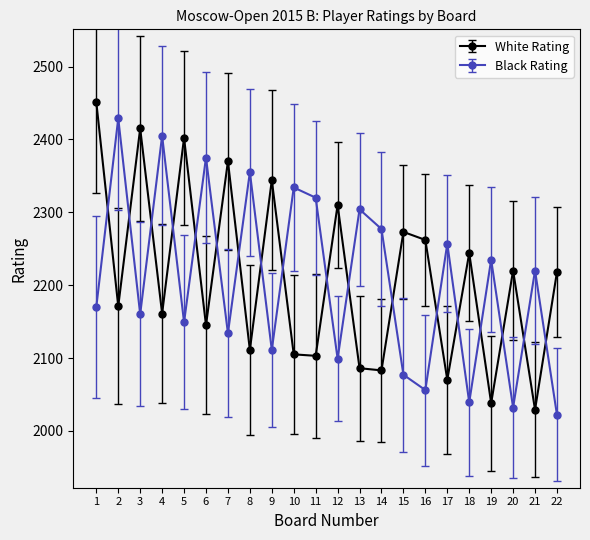

The value of Black Rating at 10 is 3078. True or false?

False